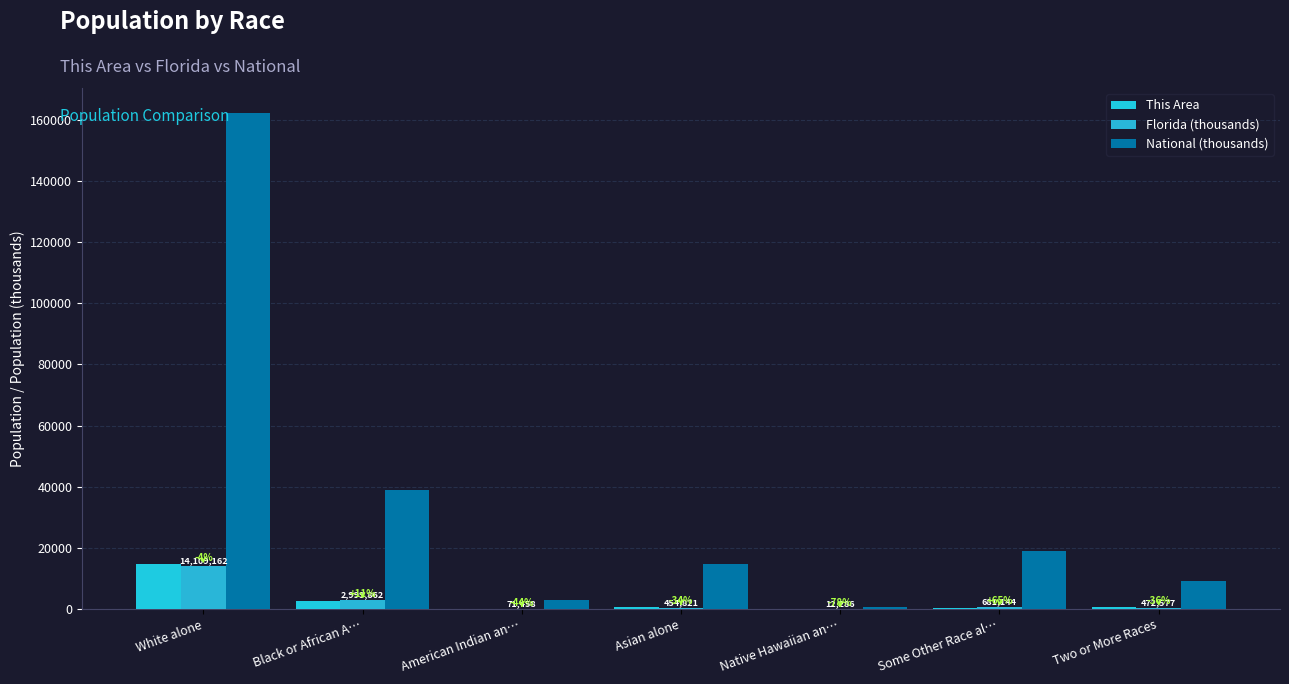

Reading right to left, list all the values displayed in this chart.

This Area: 737.0	414.0	55.0	685.0	127.0	2700.0	14625.0
Florida (thousands): 472.6	681.1	12.3	454.8	71.5	2999.9	14109.2
National (thousands): 9009.1	19107.4	540.0	14674.3	2932.2	38929.3	162223.6